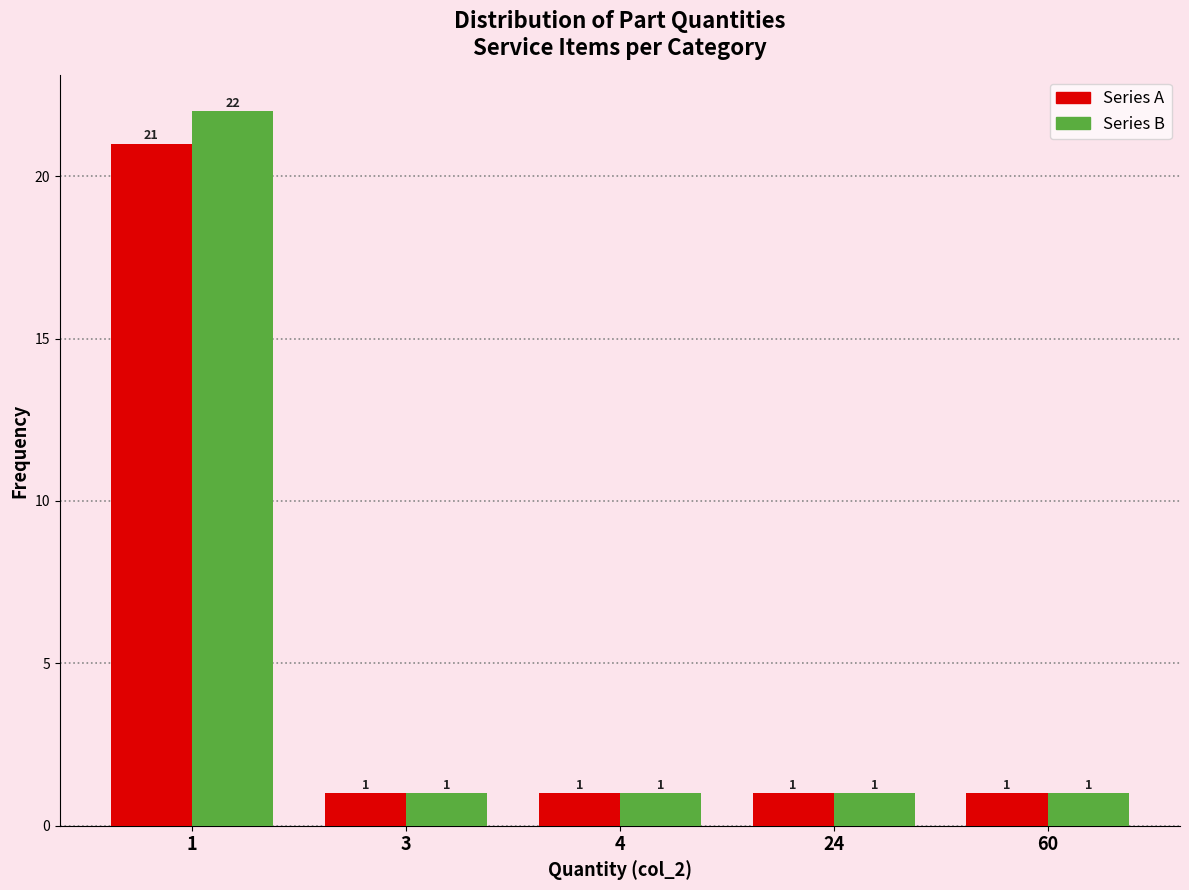

Reading left to right, transcribe all the data shown in this chart.

Series A: 21	1	1	1	1
Series B: 22	1	1	1	1